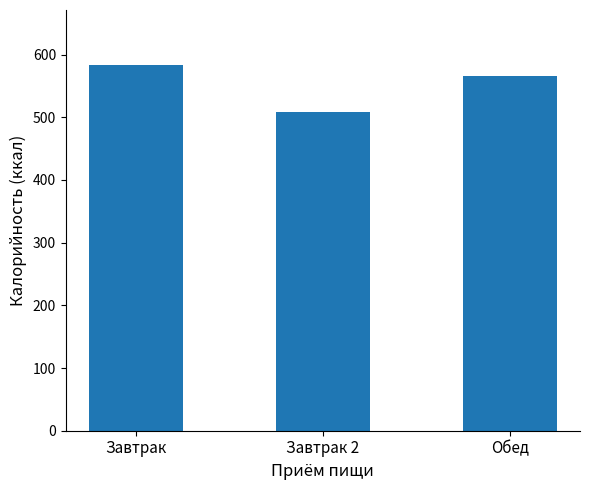

List the labels in order of value, smallest first.

Завтрак 2, Обед, Завтрак